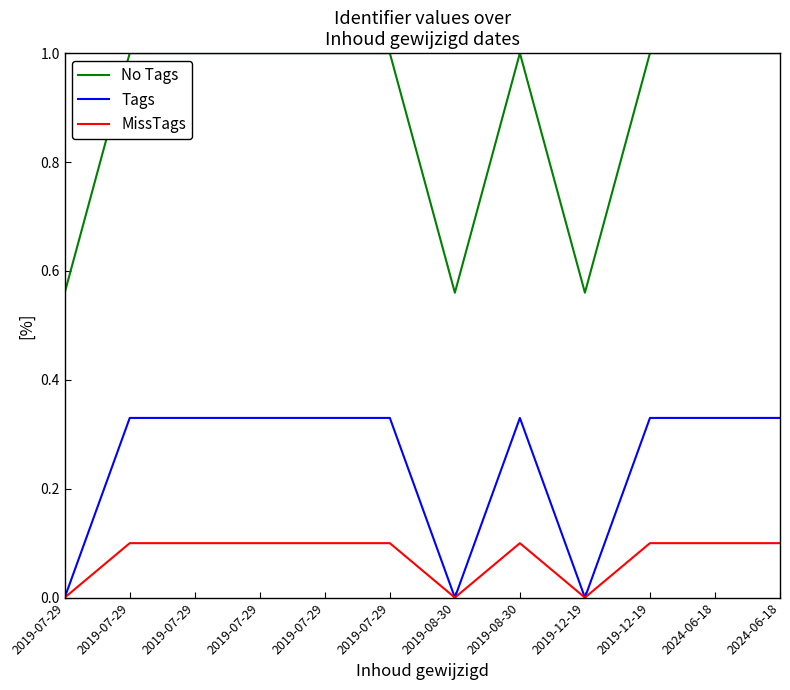

At how many categories does at least one series exceed 0?

12